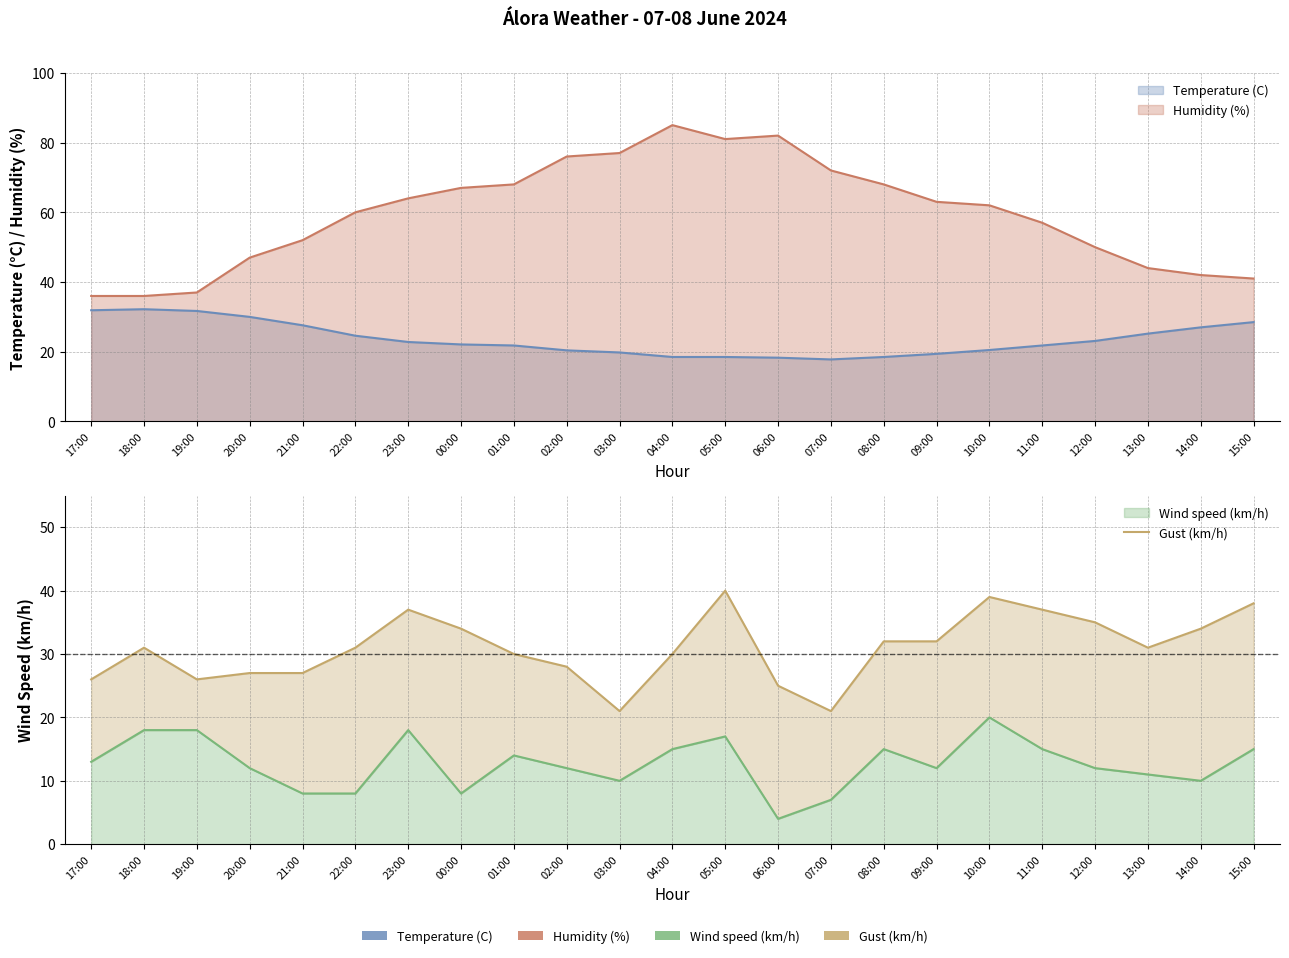

What is the difference between the second highest and minimum values?

18